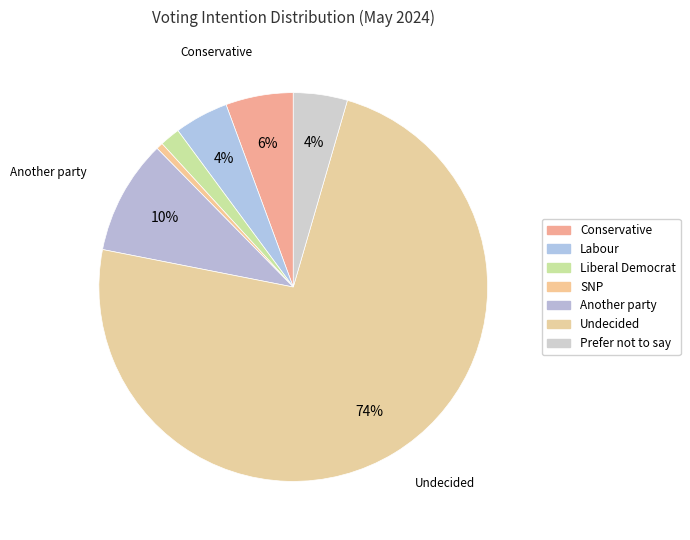

Count the number of slices in the pie.

7